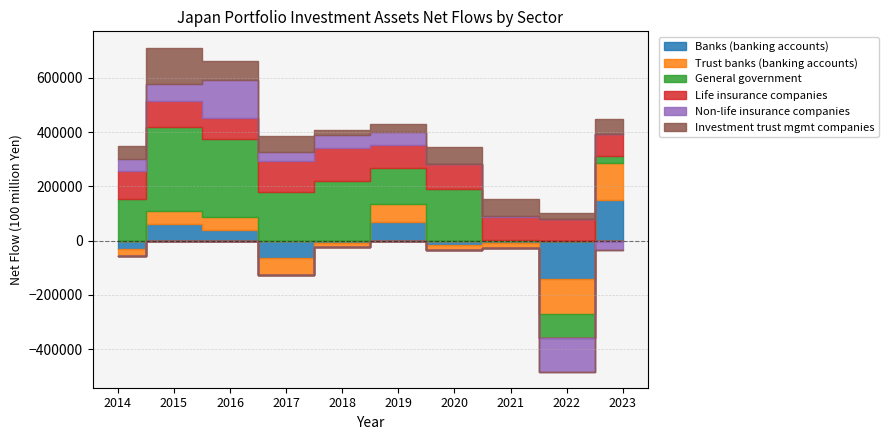

What is the value of the Banks (banking accounts) point at the 2nd from the left?

62507